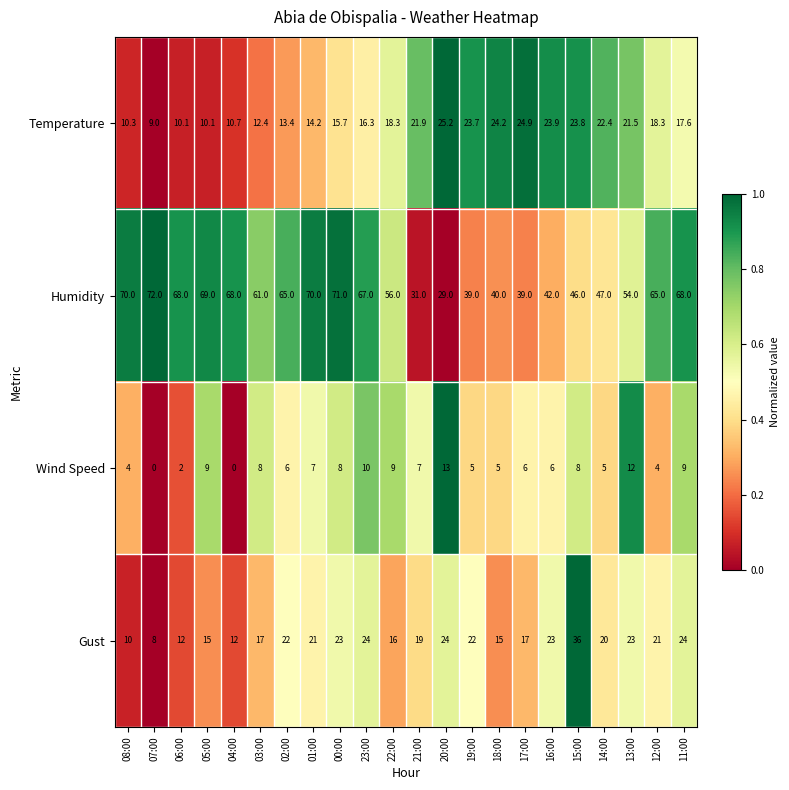

What is the sum of the Gust values at 04:00 and 20:00?

36.0